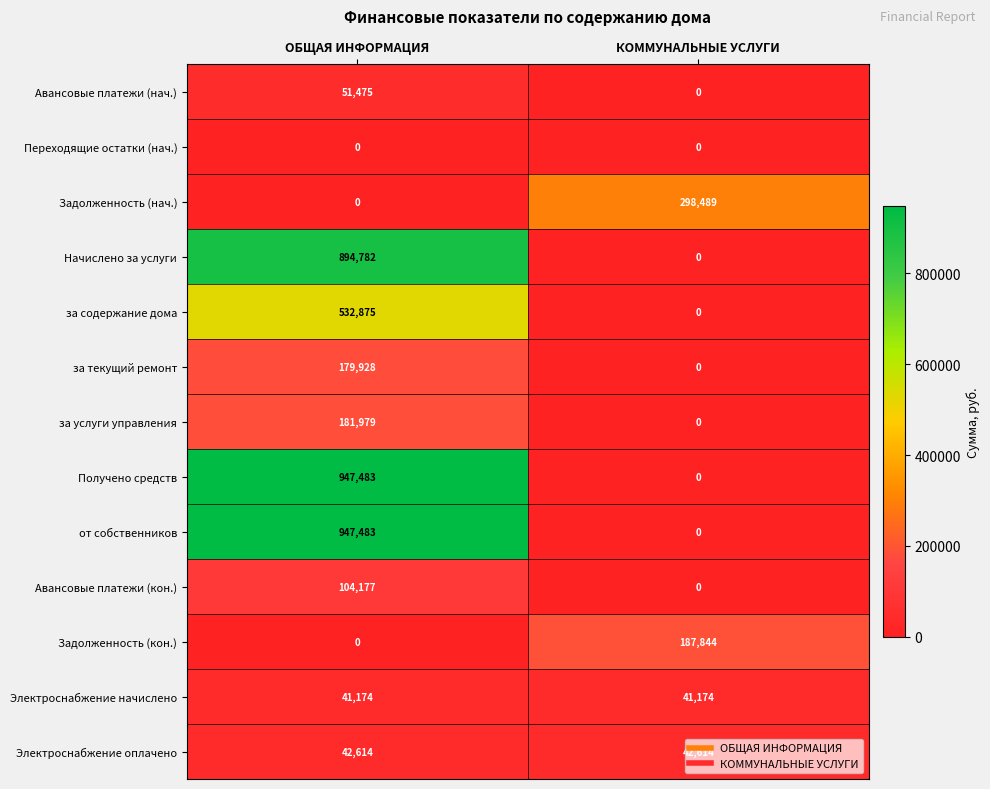

Rank the categories by Получено средств value from lowest to highest.

КОММУНАЛЬНЫЕ УСЛУГИ, ОБЩАЯ ИНФОРМАЦИЯ